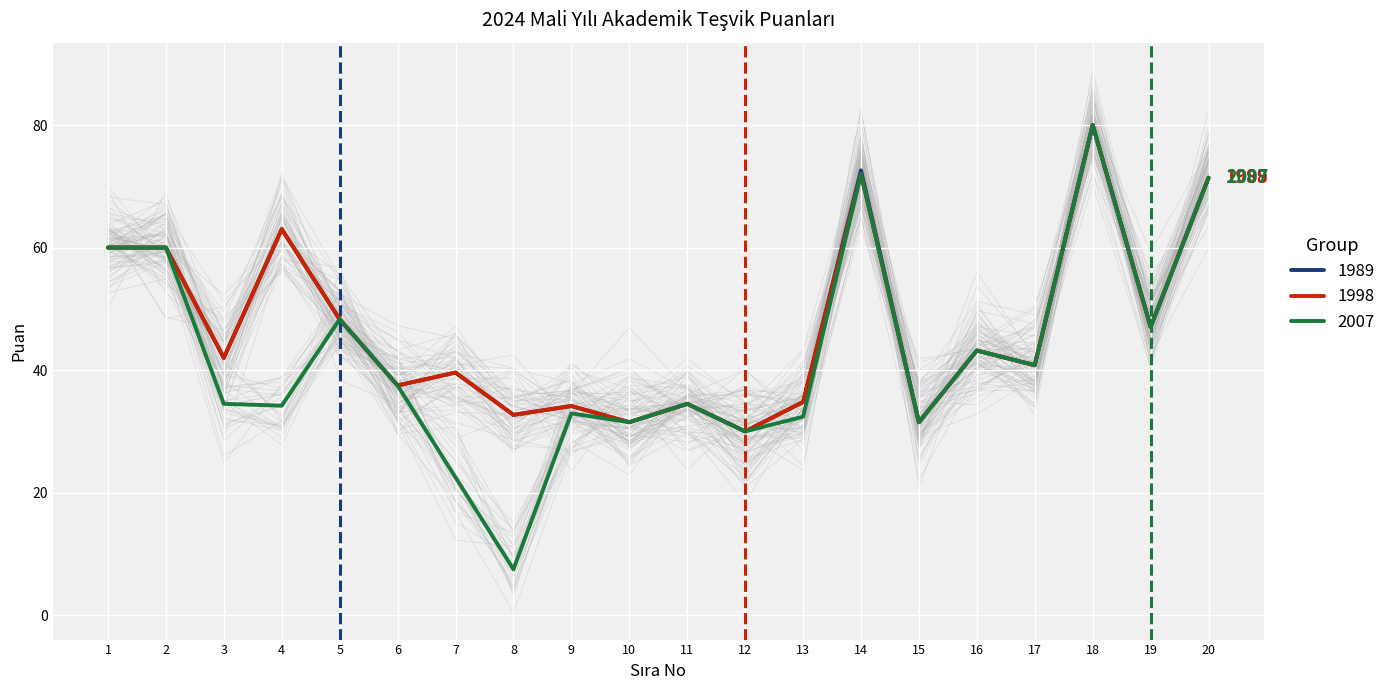

What is the total value across all series at 3?

118.5